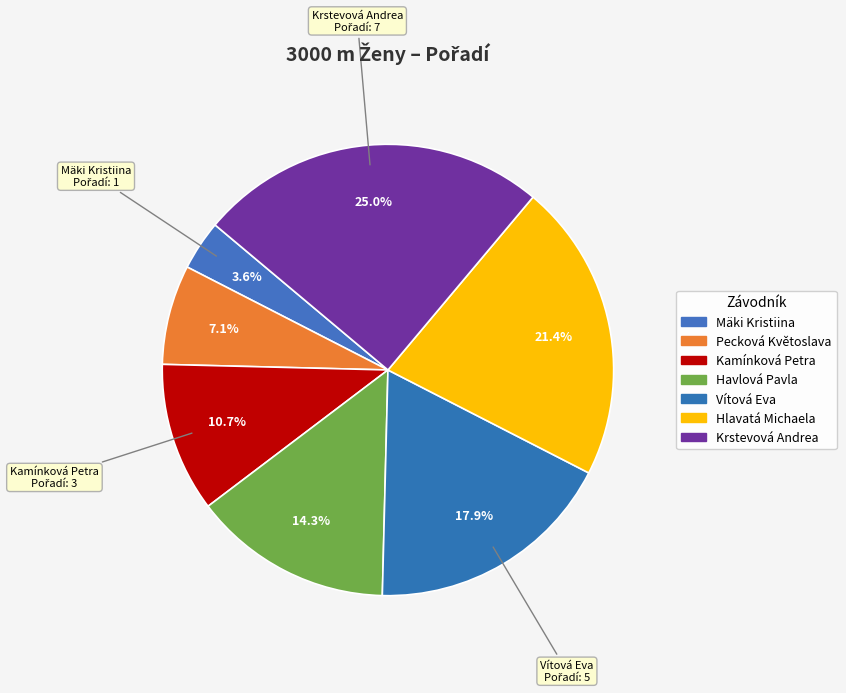

How many slices are in this pie chart?

7